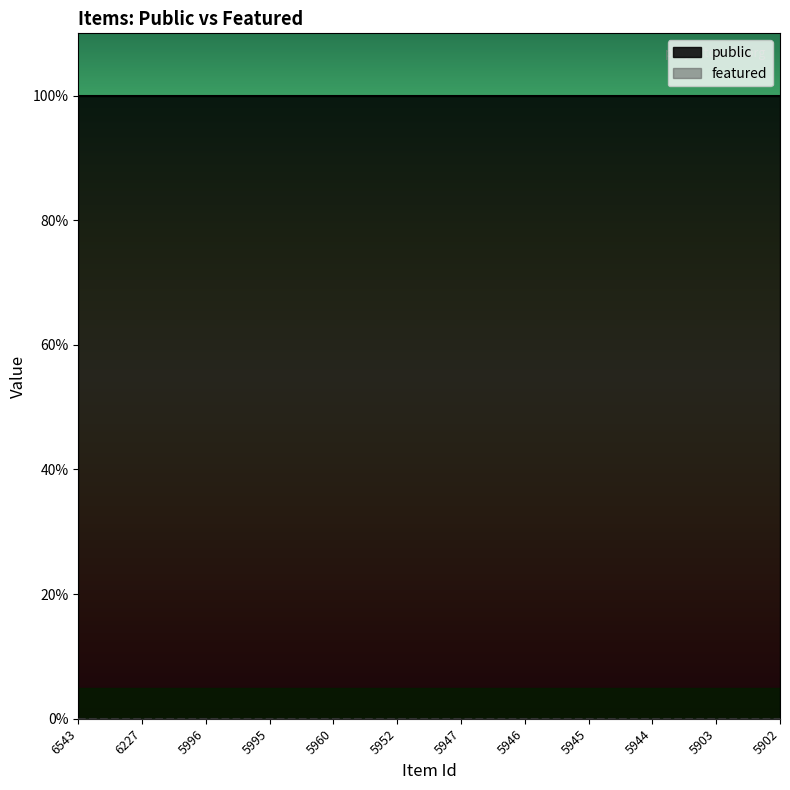

Which category has the lowest value across all series?

6543